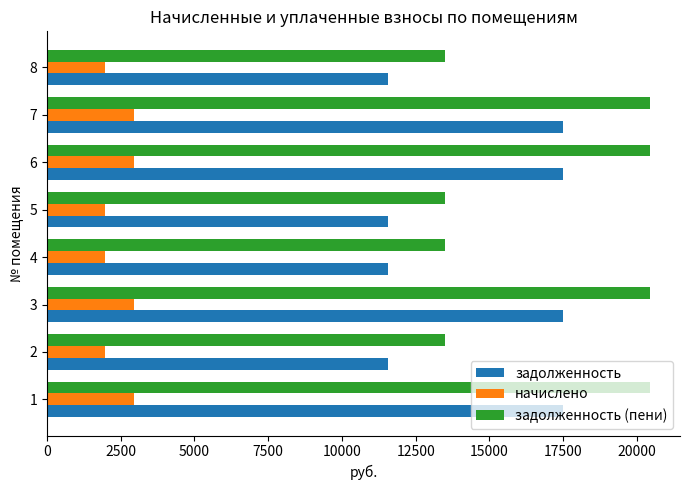

Rank the series by their maximum value, from lowest to highest.

начислено, задолженность, задолженность (пени)